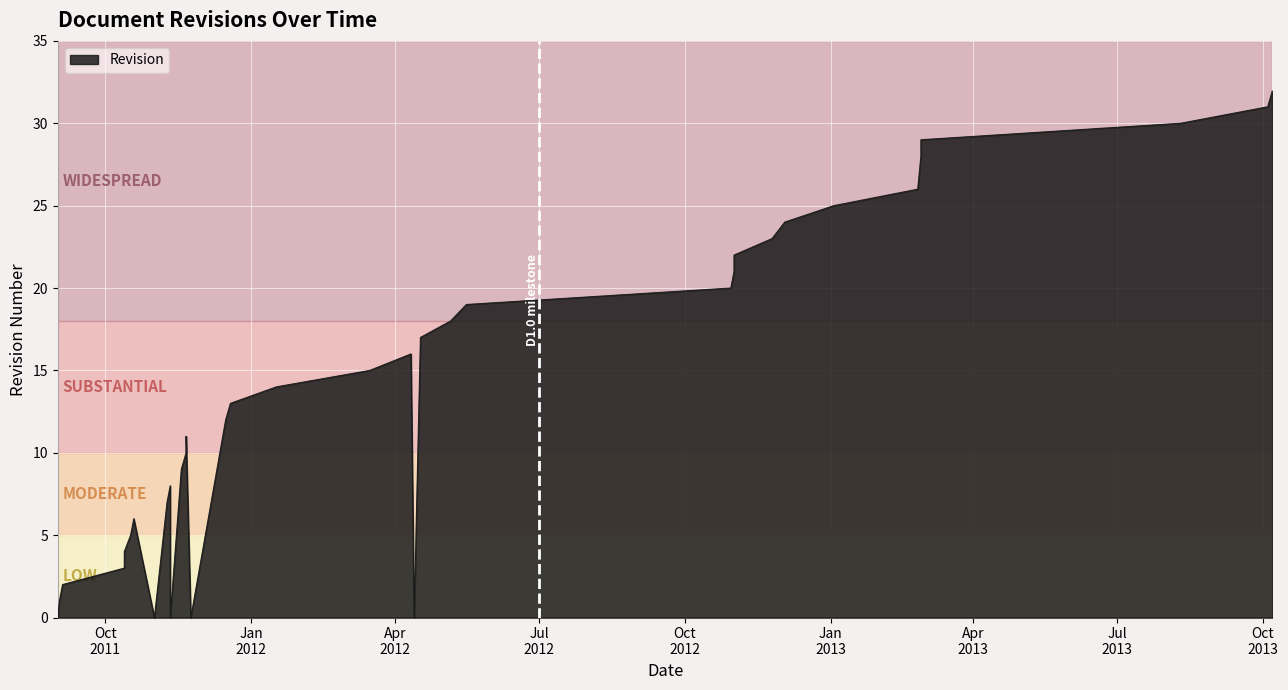

Rank the categories by value from lowest to highest.

2011-09-01, 2011-11-01, 2011-11-11, 2011-11-24, 2012-04-13, 2011-09-02, 2011-09-04, 2011-10-13, 2011-10-13, 2011-10-17, 2011-10-19, 2011-11-09, 2011-11-11, 2011-11-18, 2011-11-21, 2011-11-21, 2011-12-16, 2011-12-19, 2012-01-17, 2012-03-16, 2012-04-11, 2012-04-17, 2012-05-06, 2012-05-16, 2012-10-30, 2012-11-01, 2012-11-01, 2012-11-25, 2012-12-03, 2013-01-03, 2013-02-25, 2013-02-26, 2013-02-27, 2013-02-27, 2013-08-10, 2013-10-04, 2013-10-07